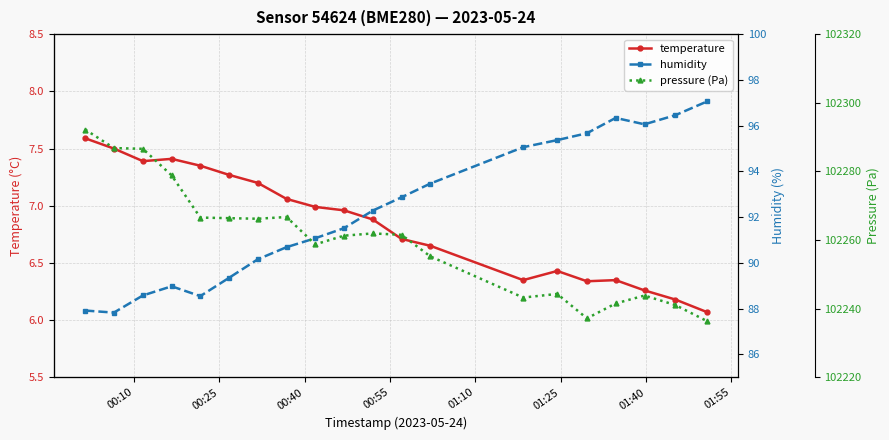

How many lines are shown in the chart?

3